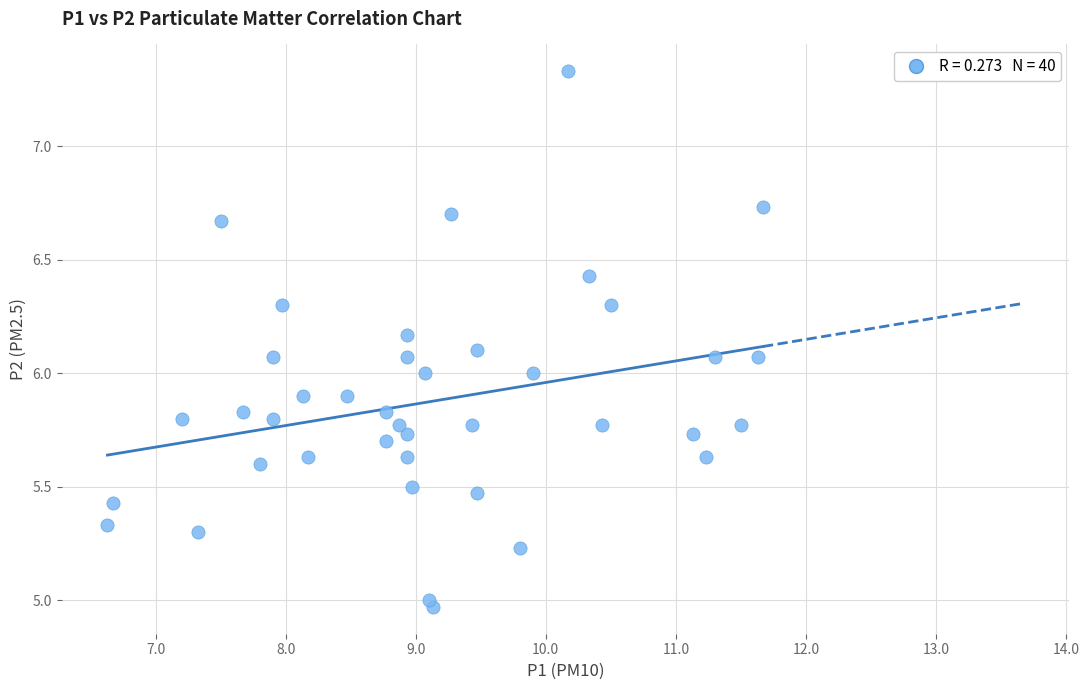

What is the range of Y values (max minus min)?

2.4